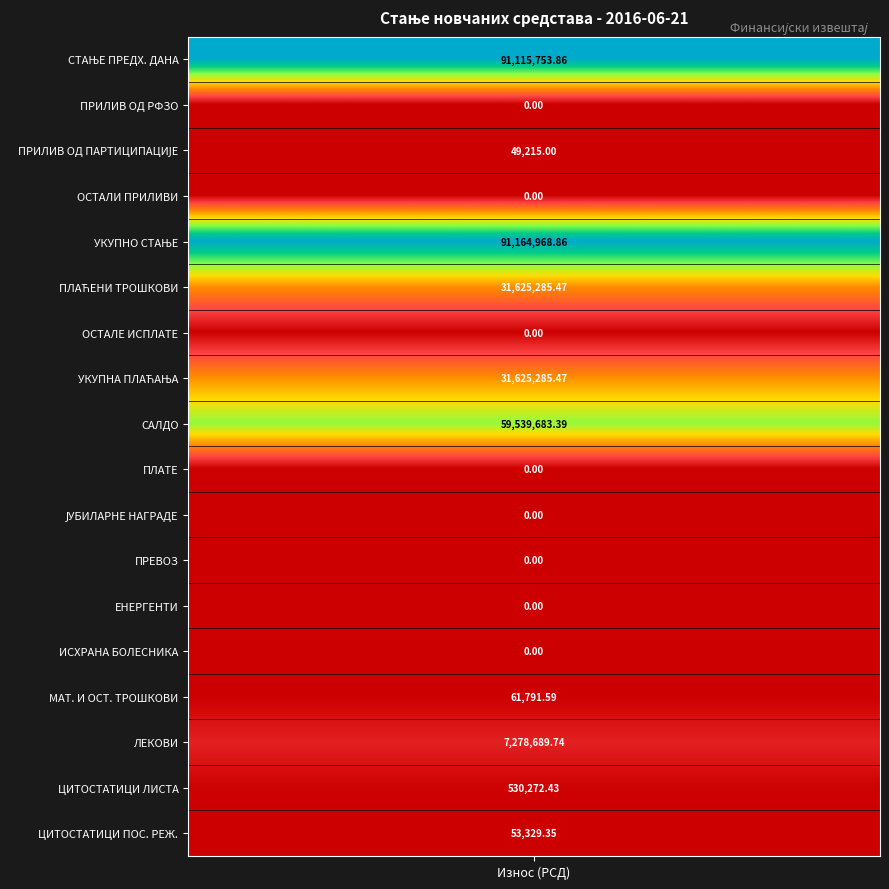

True or false: ПЛАТЕ has a value of 0.0 at 2.

True